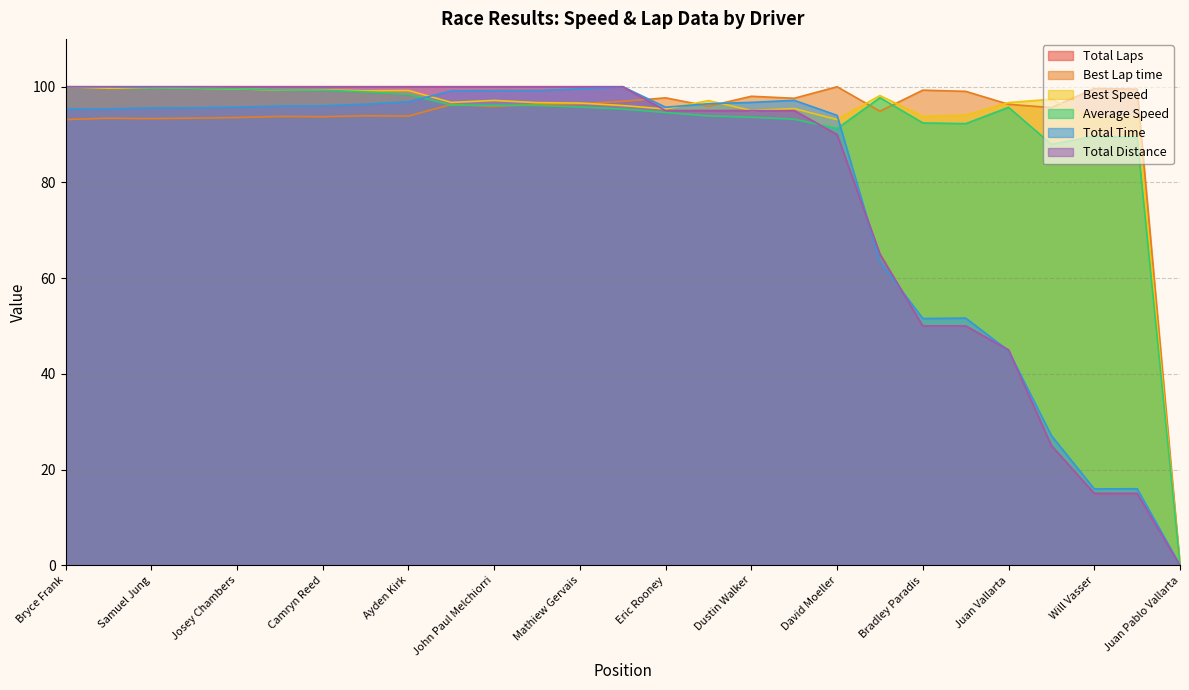

How many categories are shown in the chart?

27